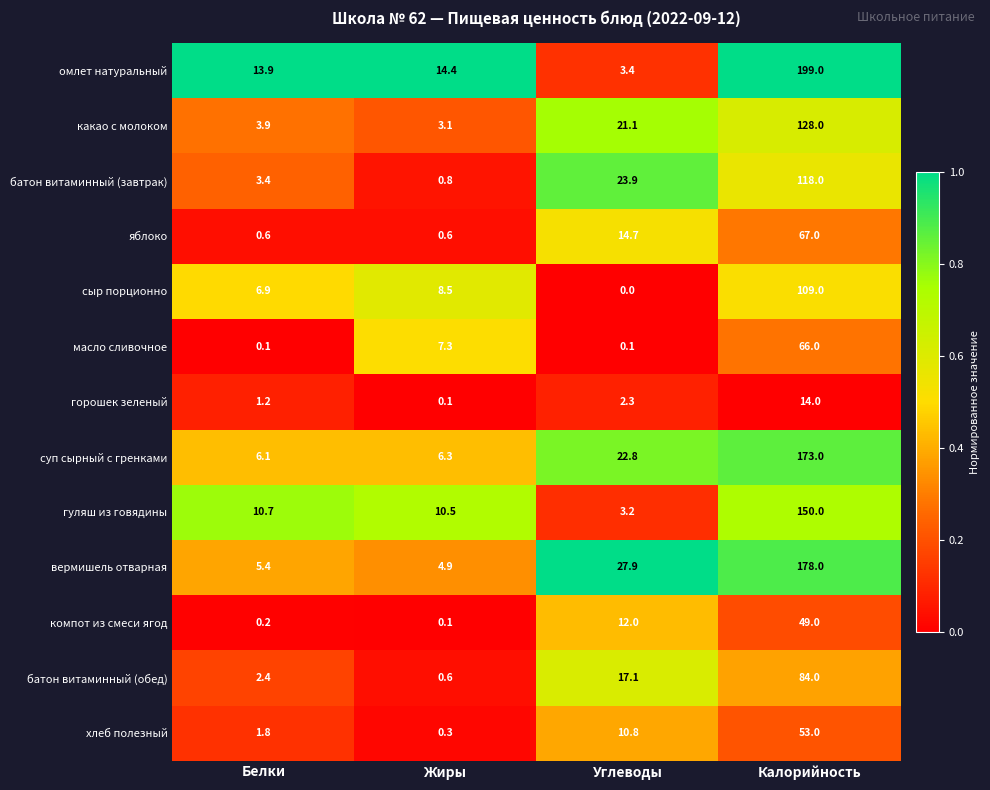

Read the омлет натуральный value at Калорийность.

199.0